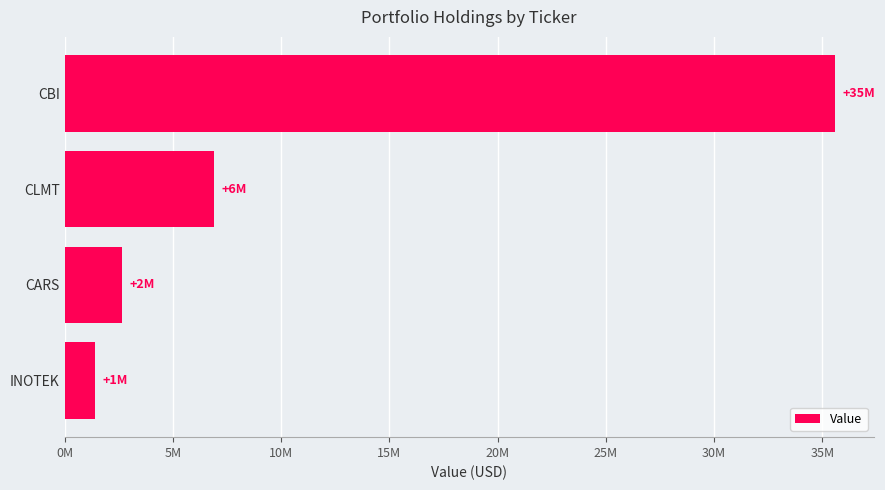

Rank the categories by value from lowest to highest.

INOTEK, CARS, CLMT, CBI